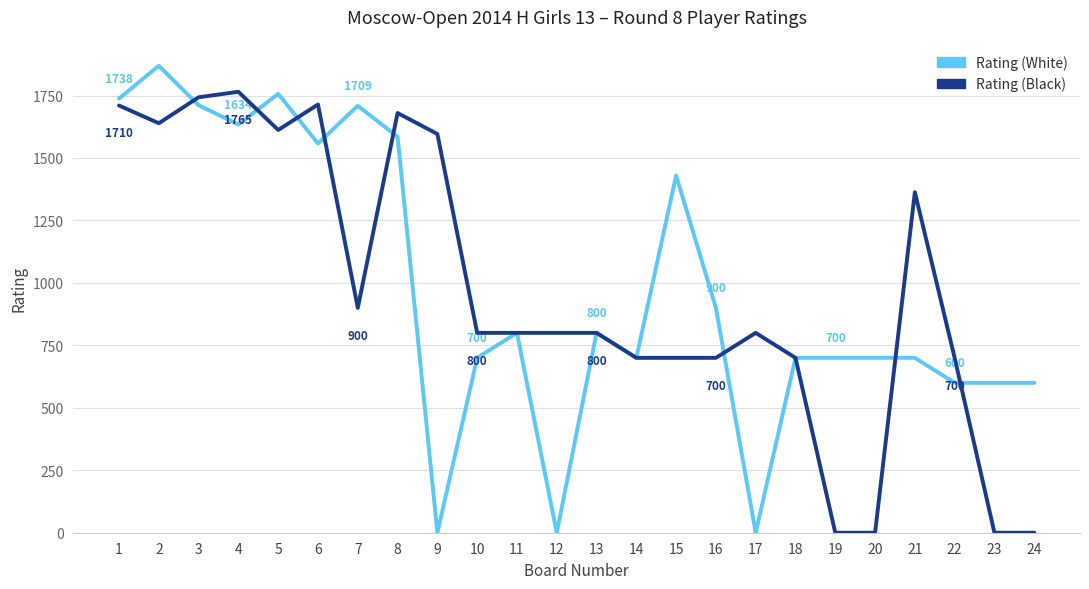

Count the number of data series in this chart.

2